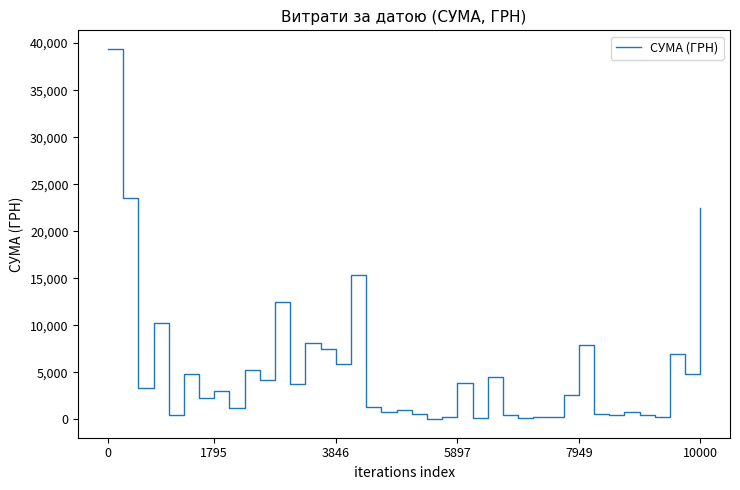

Does the chart have visible grid lines?

No